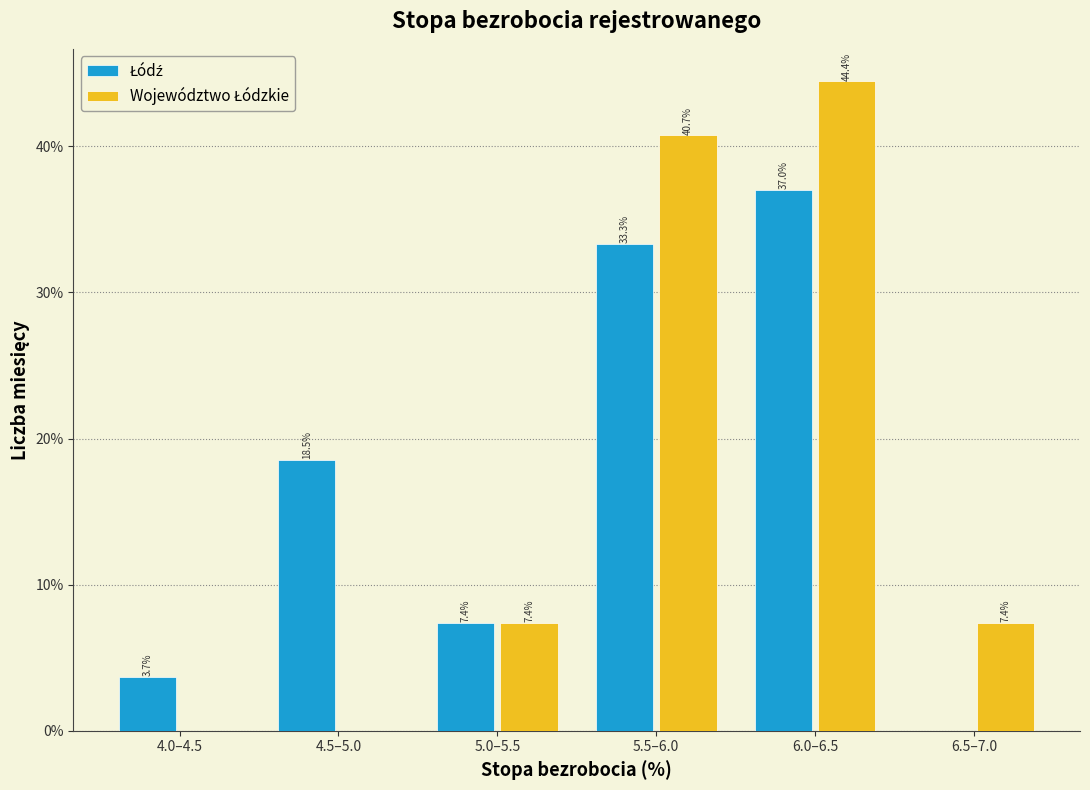

Which category has the highest value across all series?

6.0–6.5